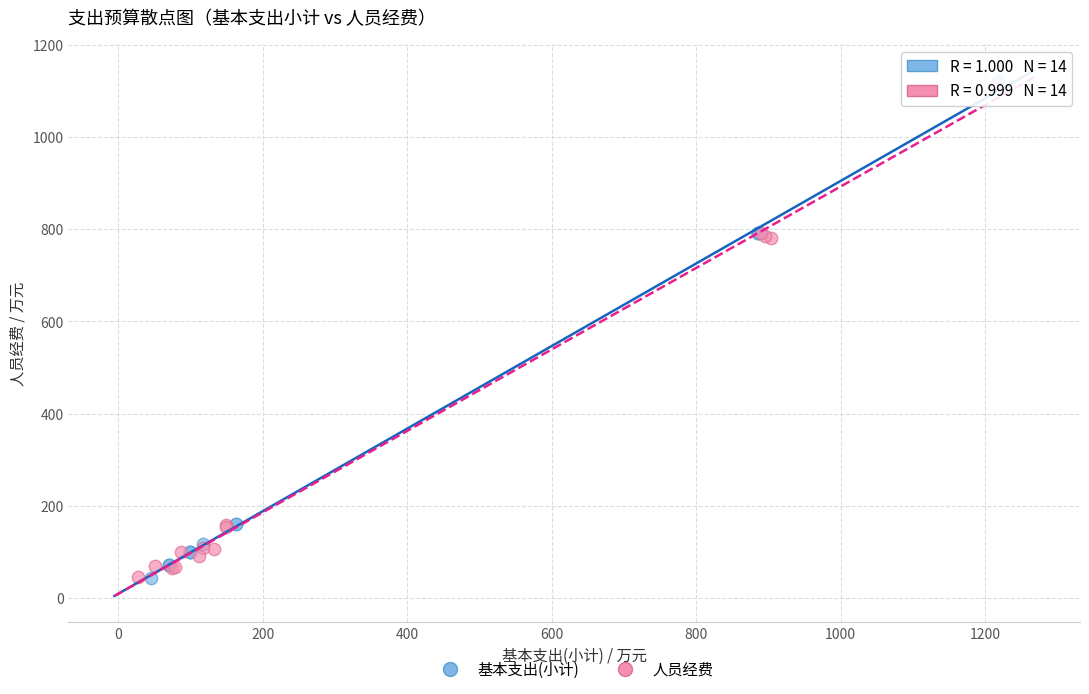

Which series has the largest Y range (max minus min)?

基本支出(小计)